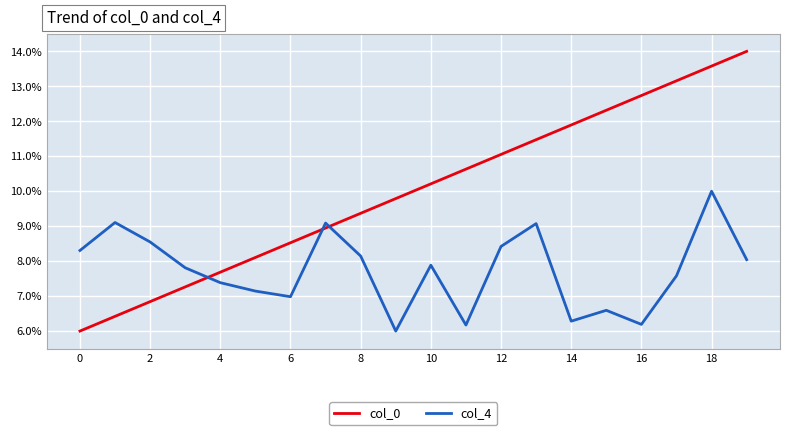

Which series has the largest total across all categories?

col_0